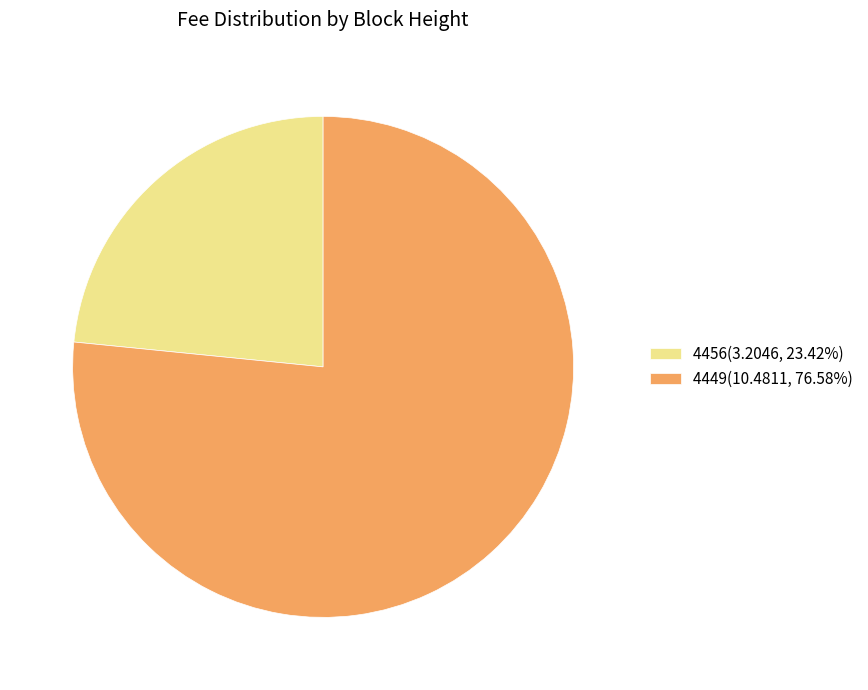

Approximately how many times larger is the value at 4449 compared to 4456?

3.3